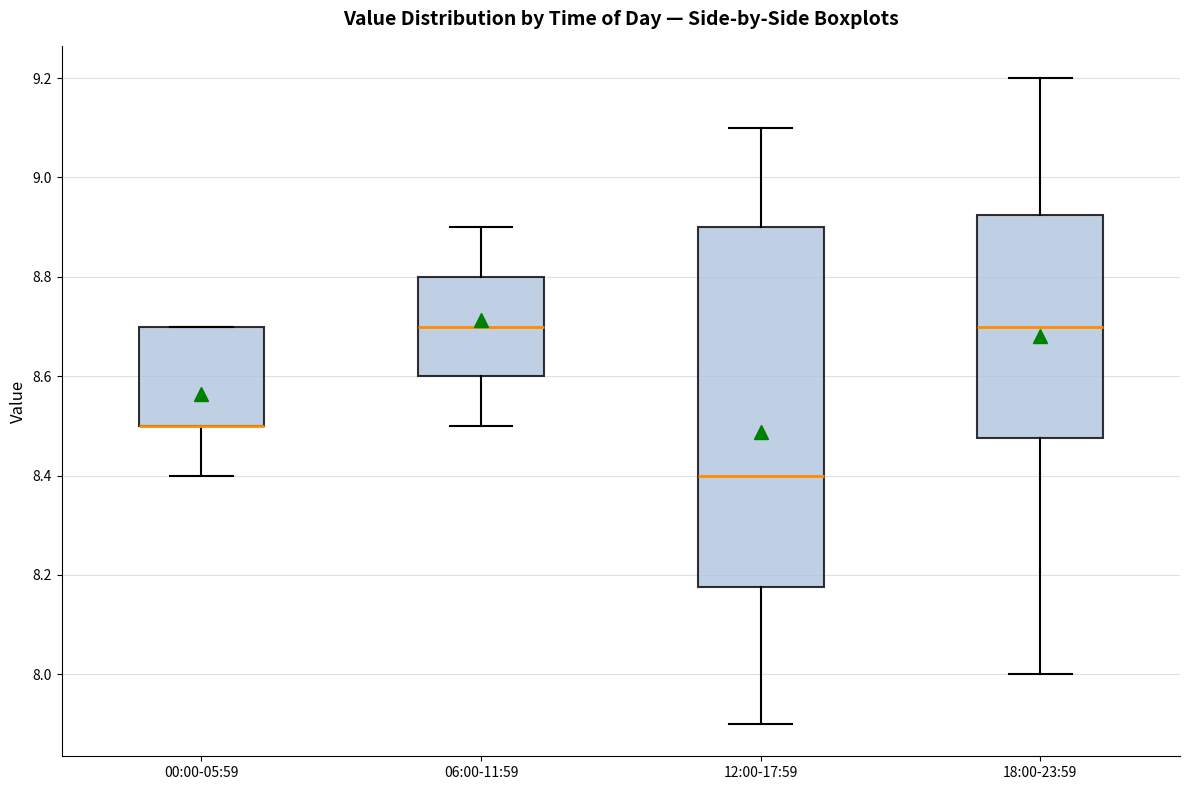

Where is the lower edge of the box for 06:00-11:59 on the y-axis? The values are not printed on the chart, so give them approximately, as read against the axis.

8.60